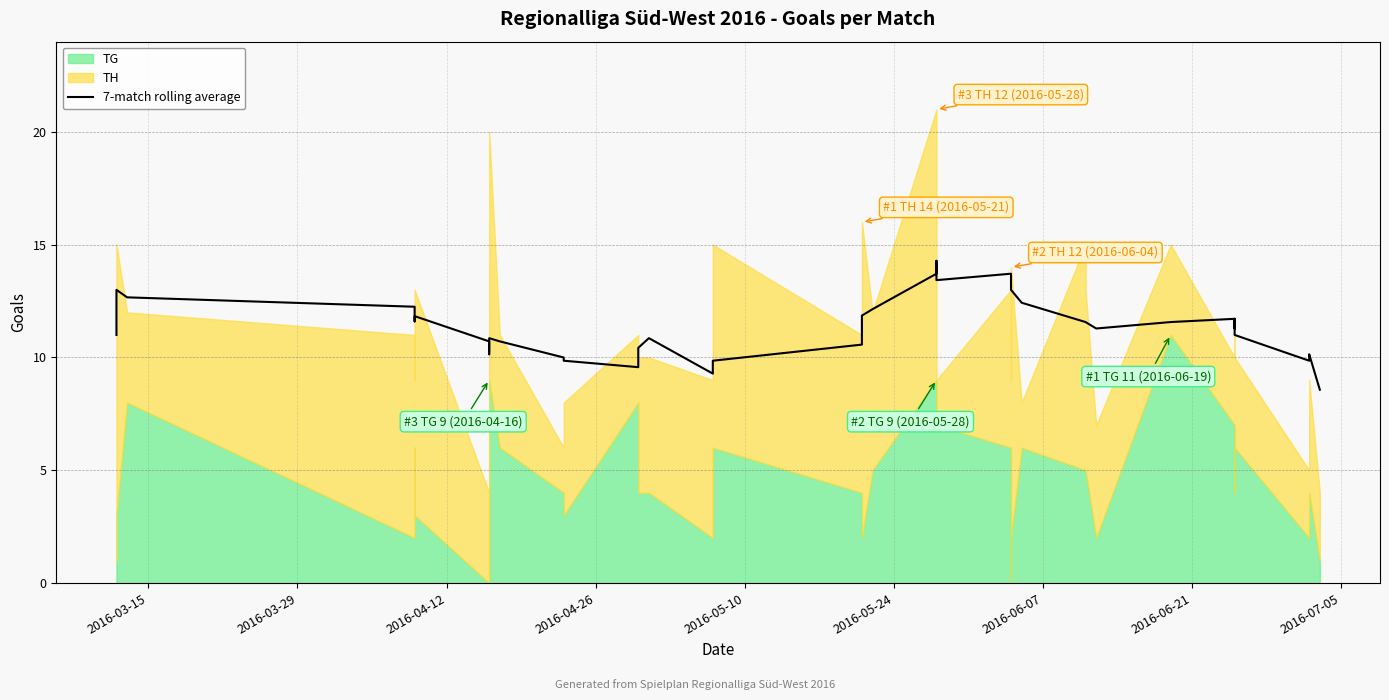

What is the difference between the maximum and minimum values?

5.7